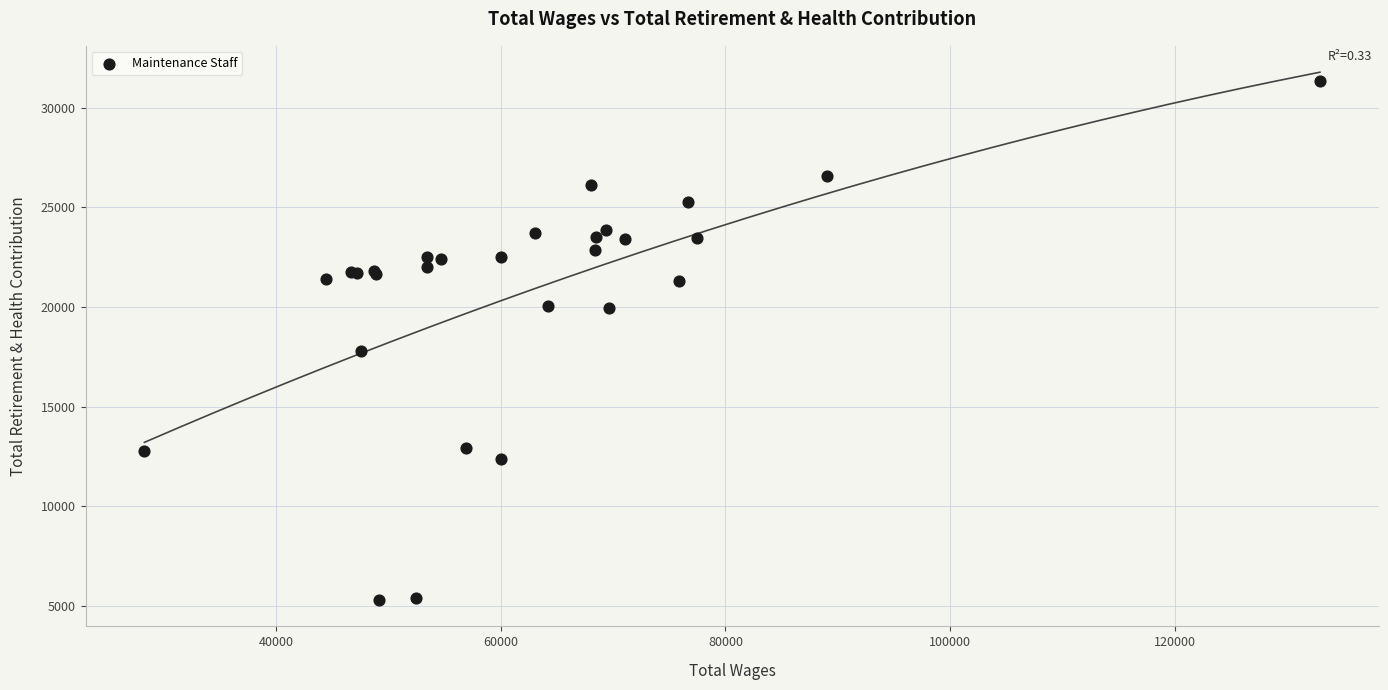

What Y value in the scatter plot is closest to 18323?

17788